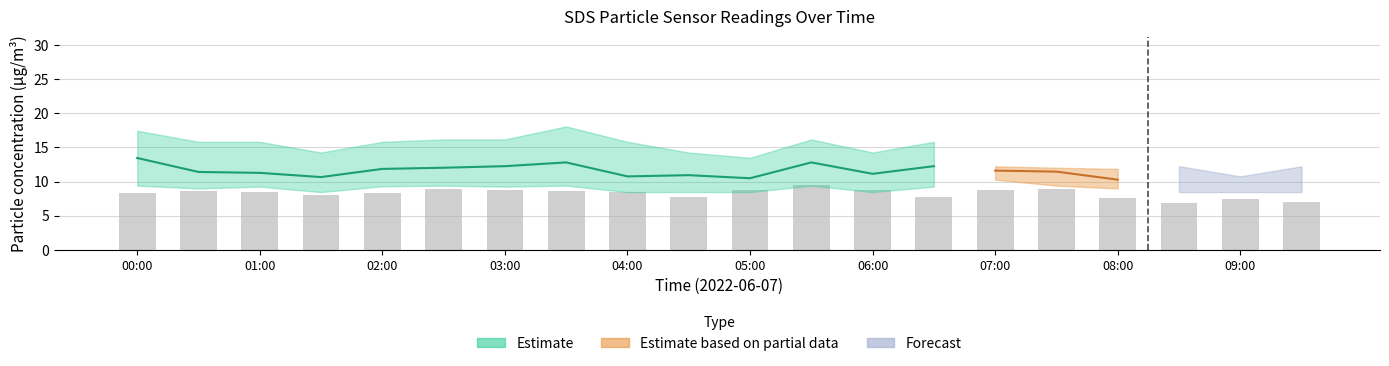

At which category is the sum across all series the highest?

00:00